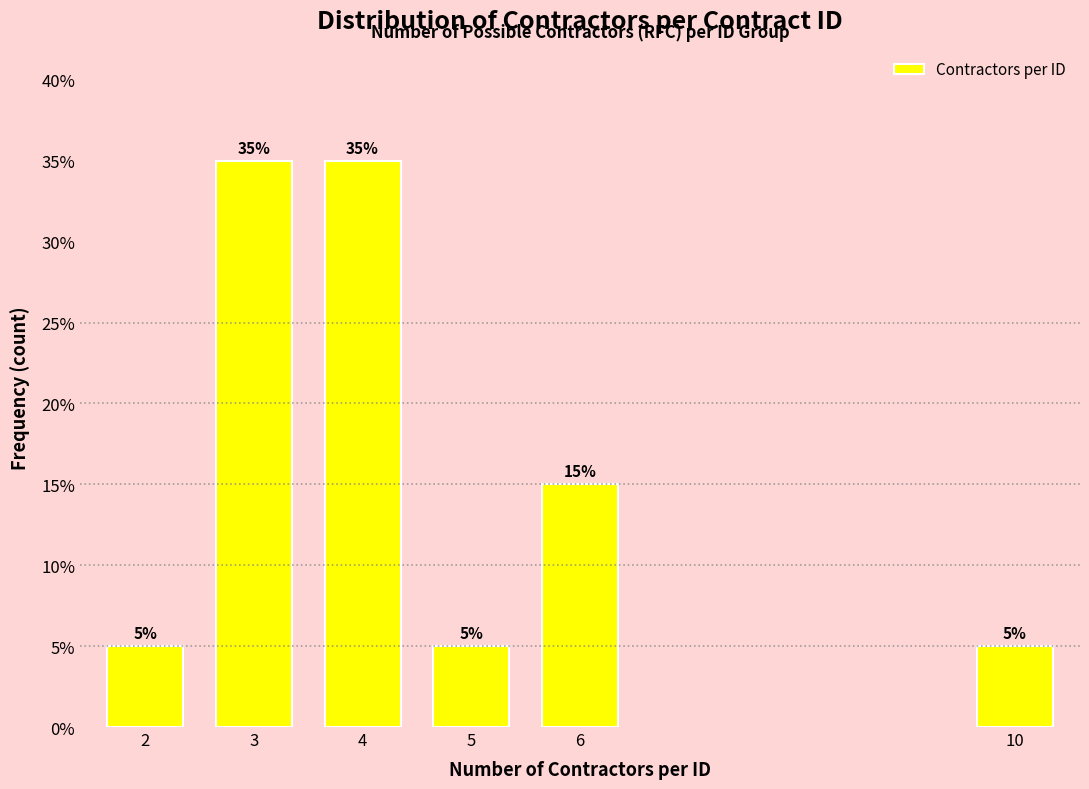

Reading right to left, transcribe all the data shown in this chart.

5	15	5	35	35	5